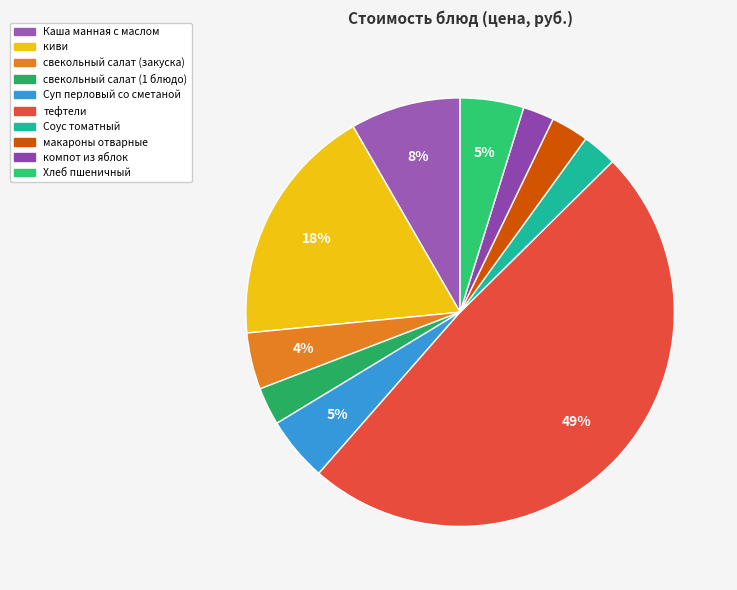

How many slices are in this pie chart?

10